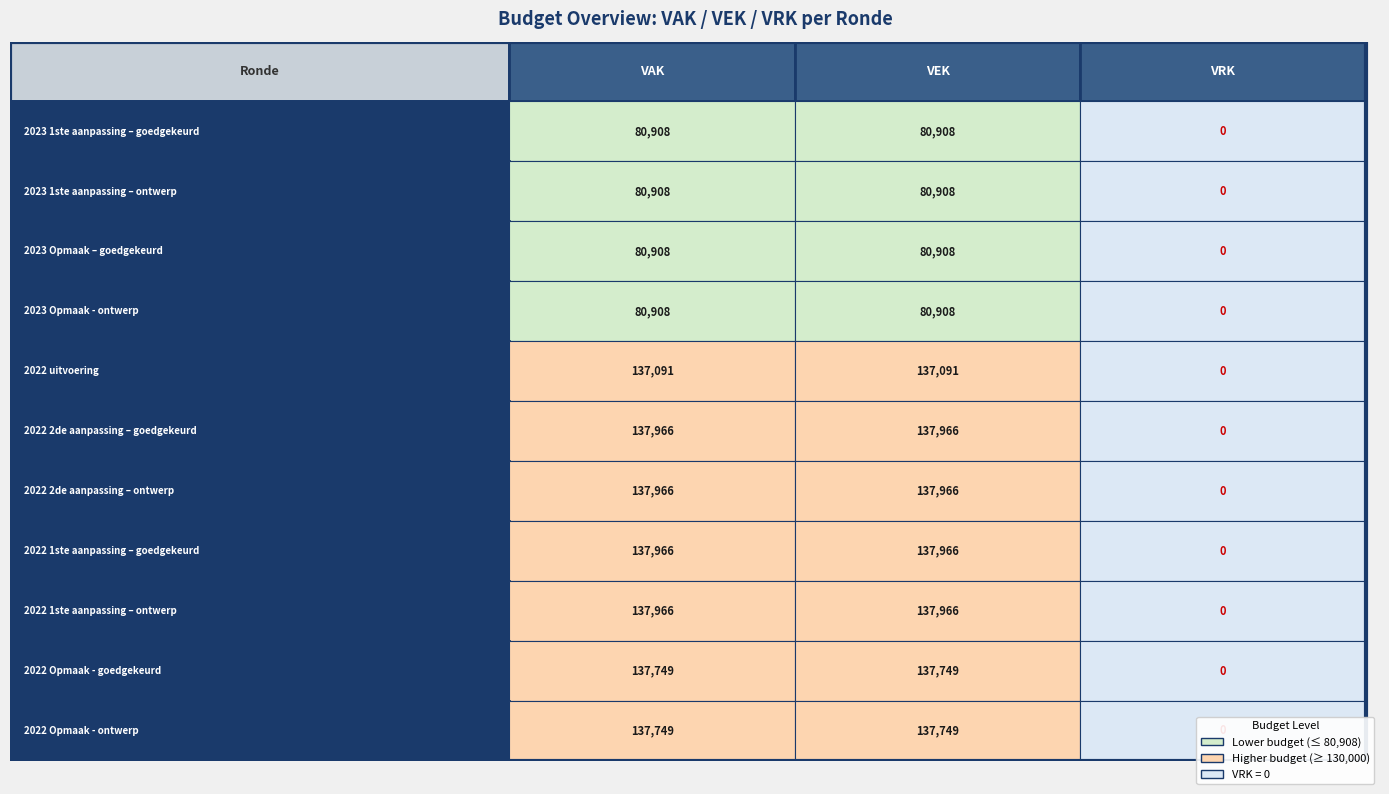

Reading left to right, transcribe all the data shown in this chart.

2023 1ste aanpassing – goedgekeurd: 80908	80908	0
2023 1ste aanpassing – ontwerp: 80908	80908	0
2023 Opmaak – goedgekeurd: 80908	80908	0
2023 Opmaak - ontwerp: 80908	80908	0
2022 uitvoering: 137091	137091	0
2022 2de aanpassing – goedgekeurd: 137966	137966	0
2022 2de aanpassing – ontwerp: 137966	137966	0
2022 1ste aanpassing – goedgekeurd: 137966	137966	0
2022 1ste aanpassing – ontwerp: 137966	137966	0
2022 Opmaak - goedgekeurd: 137749	137749	0
2022 Opmaak - ontwerp: 137749	137749	0